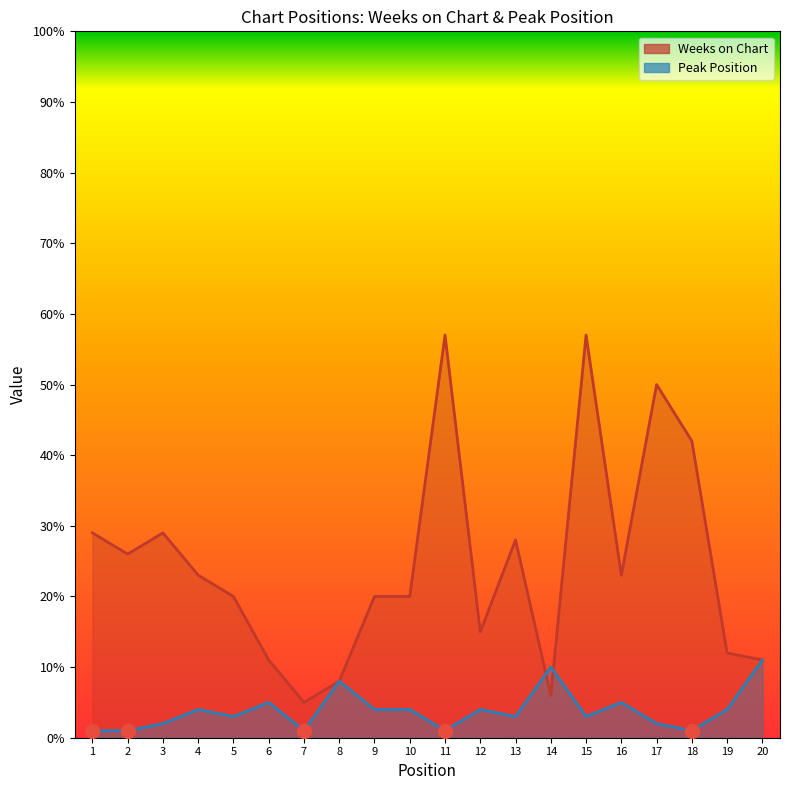

Reading right to left, extract all data points from this chart.

Weeks on Chart: 11	12	42	50	23	57	6	28	15	57	20	20	8	5	11	20	23	29	26	29
Peak Position: 11	4	1	2	5	3	10	3	4	1	4	4	8	1	5	3	4	2	1	1